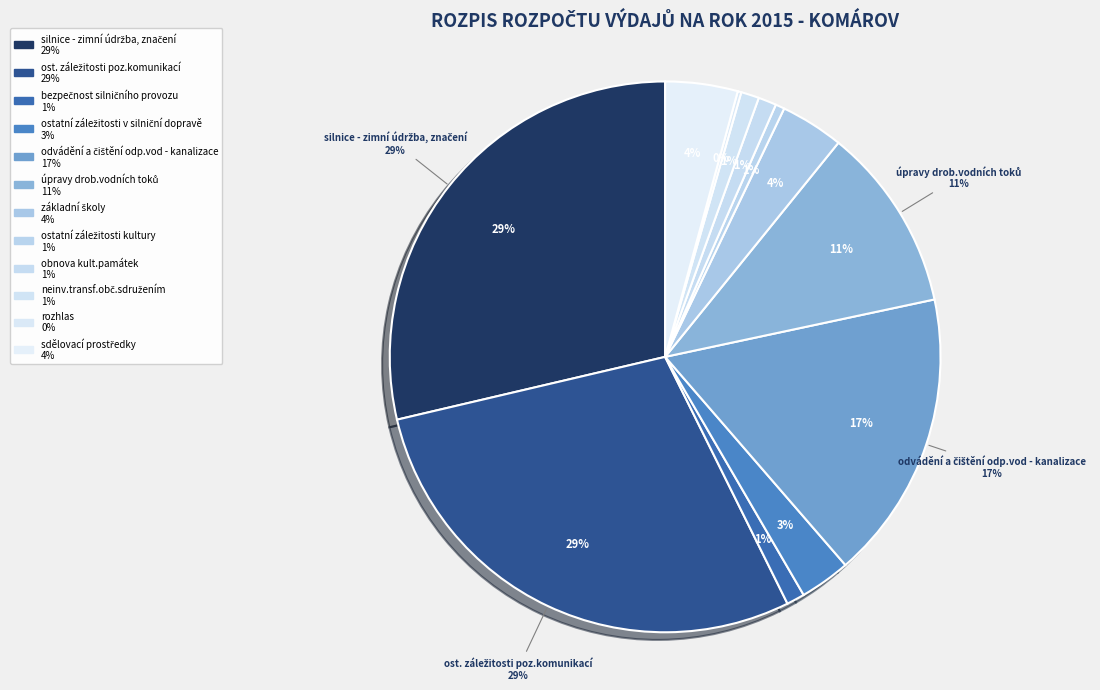

How many slices are in this pie chart?

12